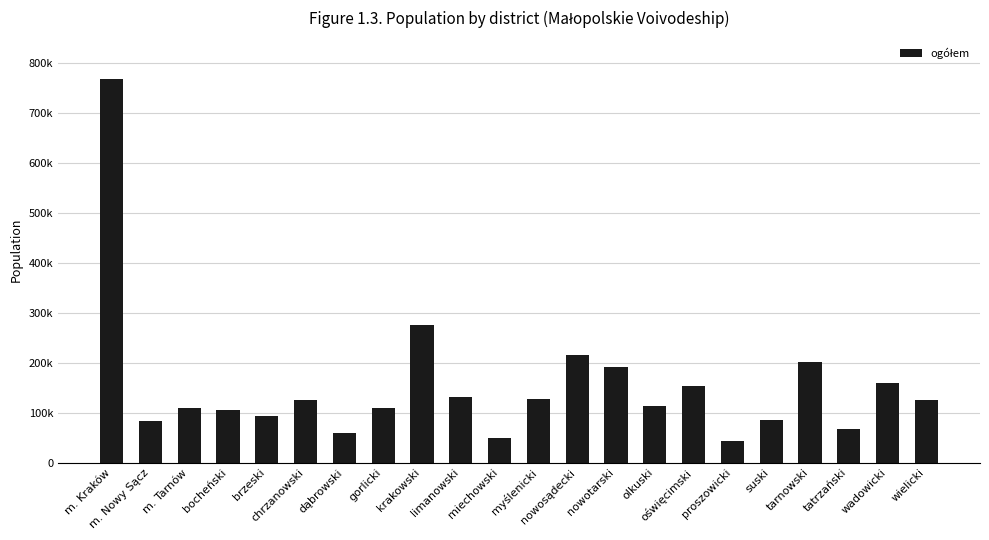

At which label is the value closest to 405503?

krakowski